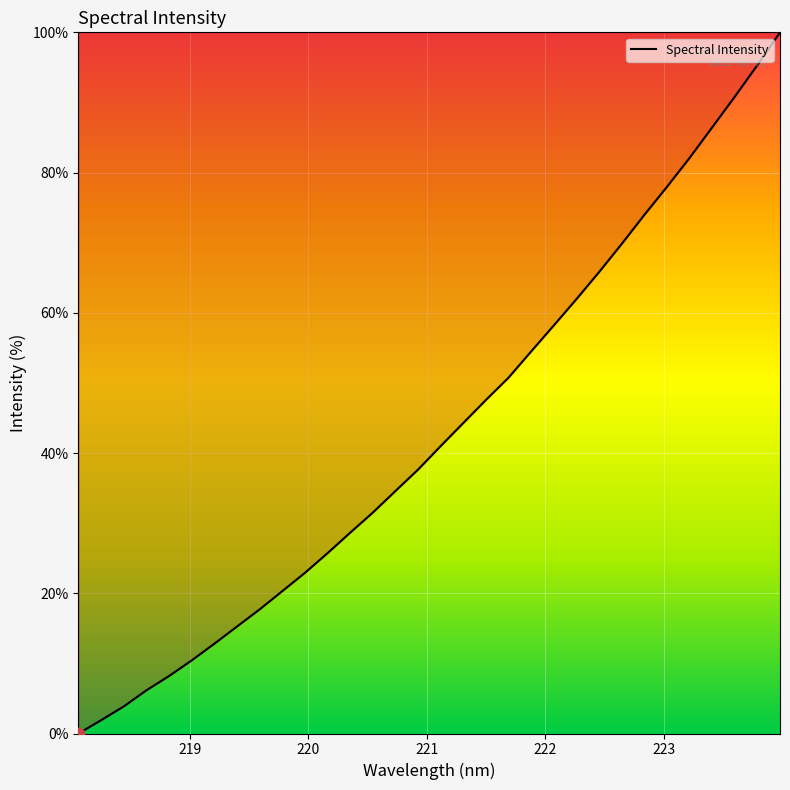

What is the greatest value displayed?

100.0